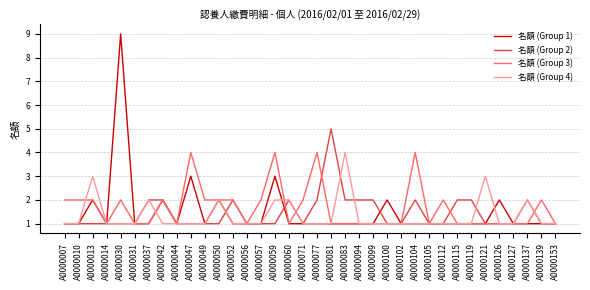

Which series has the widest spread of values?

名額 (Group 1)